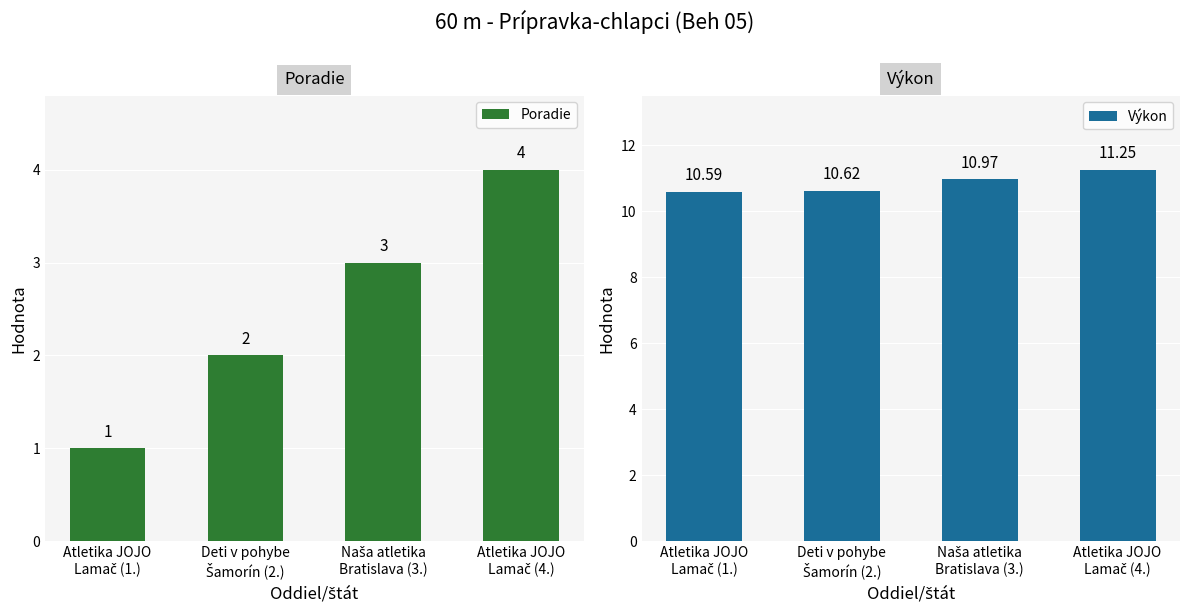

The value of Poradie at Atletika JOJO
Lamač (1.) is 1.0. True or false?

True